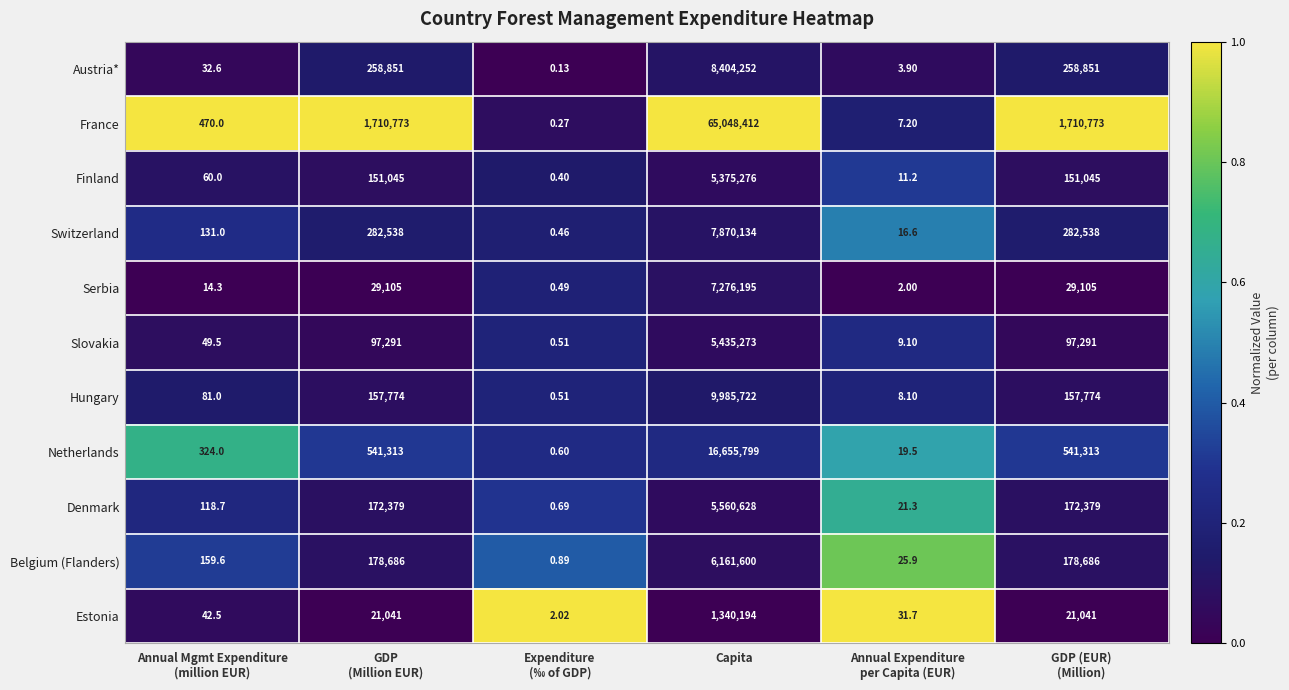

At which category is the sum across all series the highest?

Capita